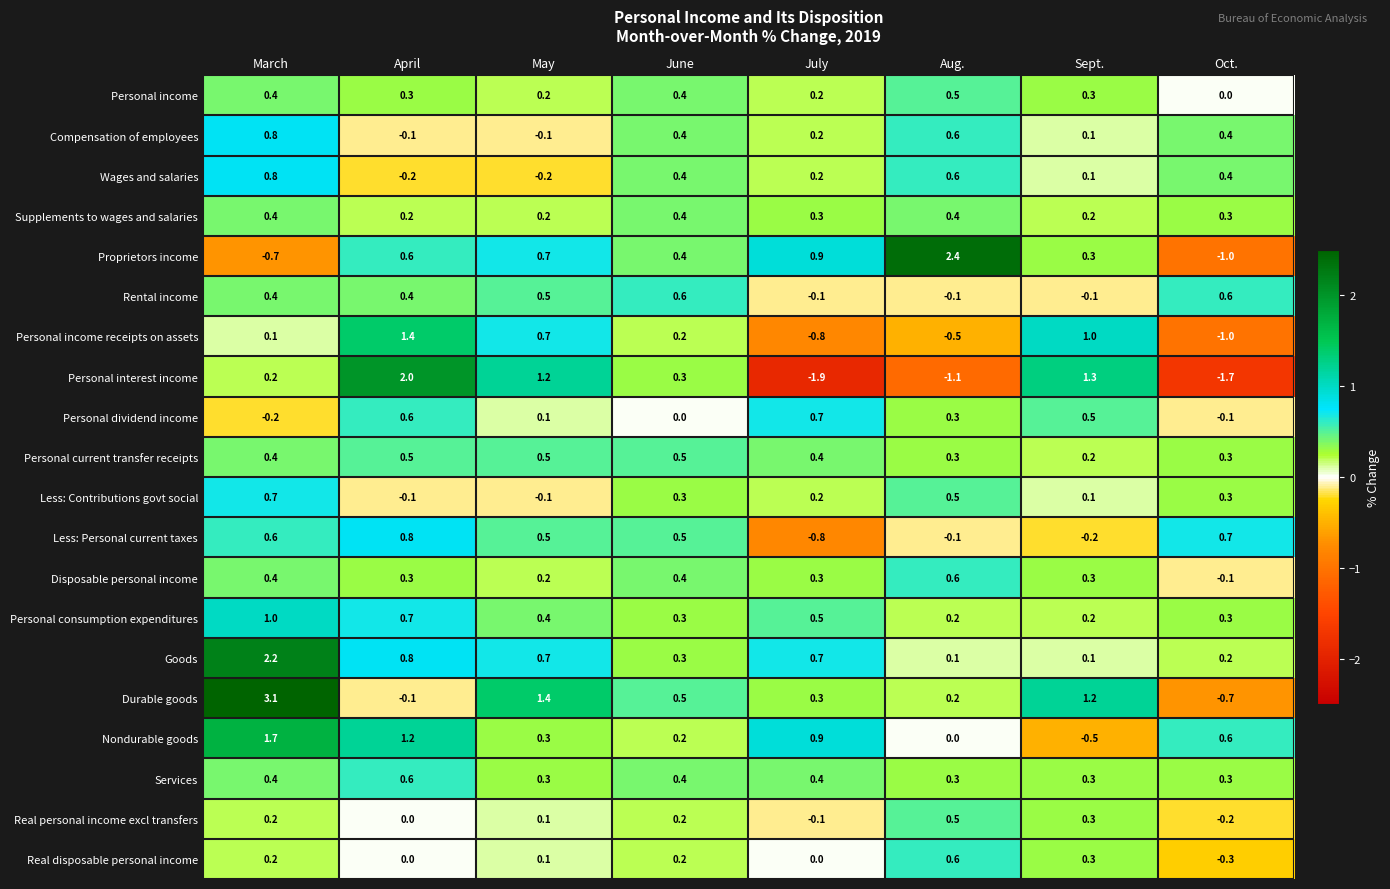

Count the Supplements to wages and salaries values in the range 0 to 1.

8